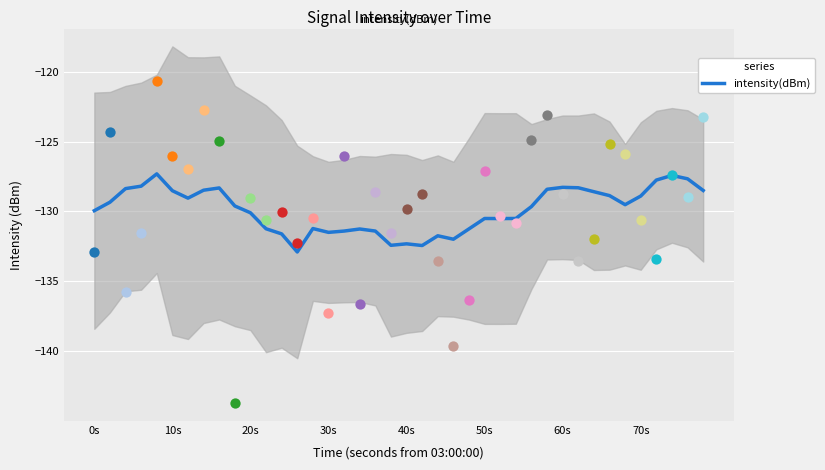

What is the maximum value for intensity(dBm)?

-127.3